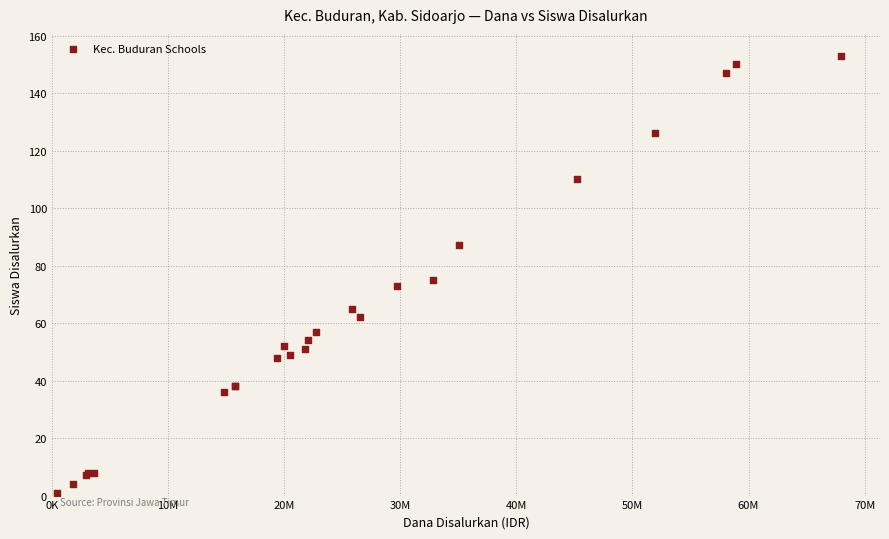

What Y value in the scatter plot is closest to 77?

75